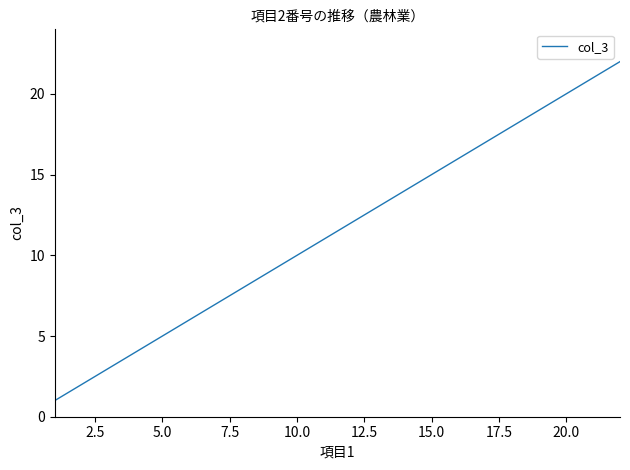

What is the difference between the maximum and minimum values?

21